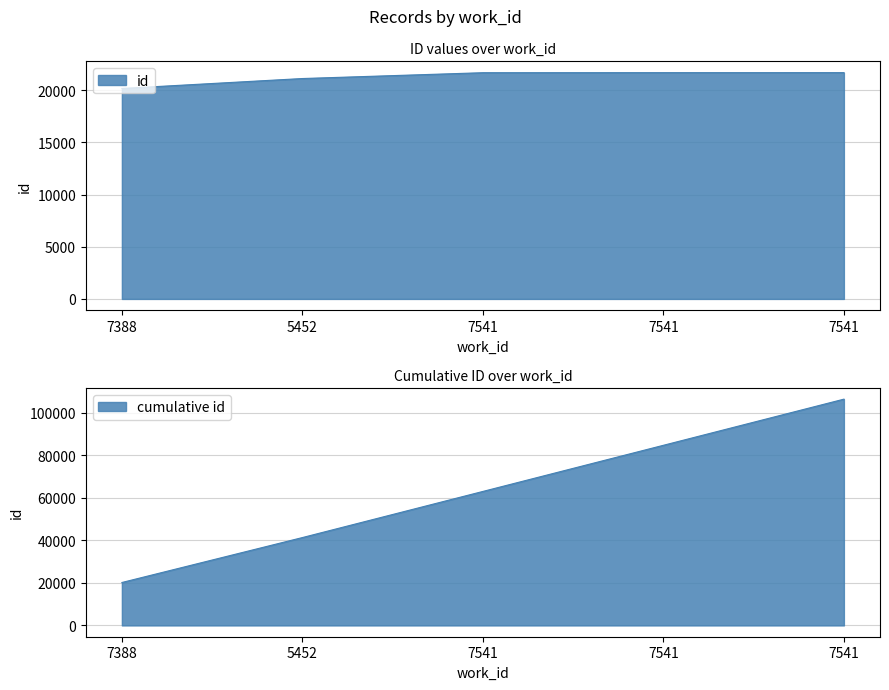

What is the label of the 1st point from the right?

7541